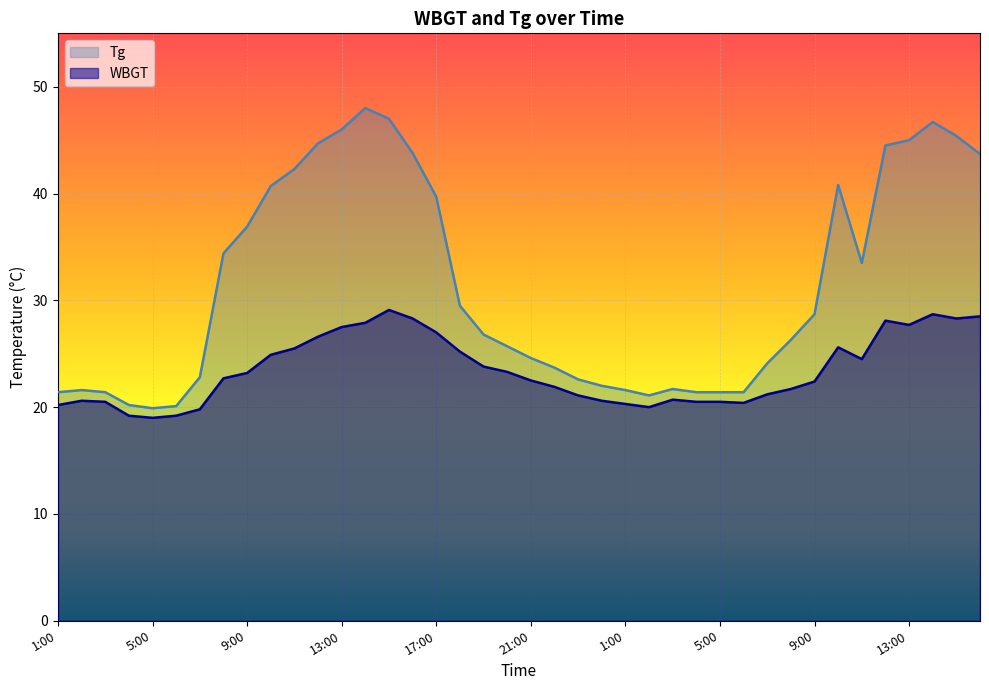

What is the label of the 40th point from the left?

16:00